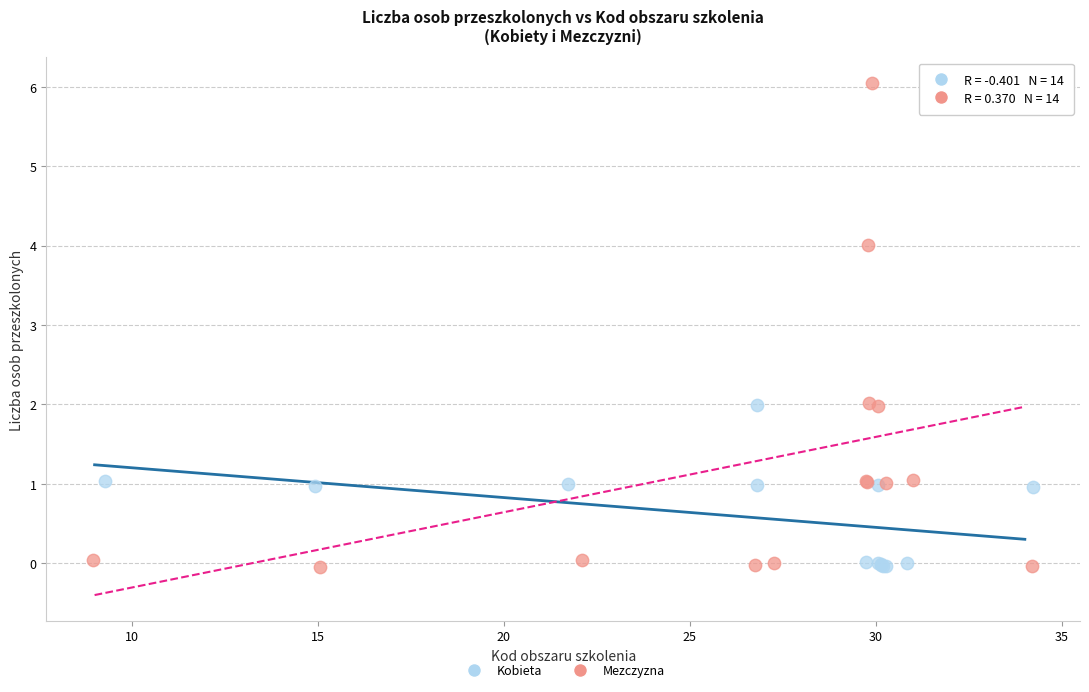

Which series has the widest spread of Y values?

Mezczyzna